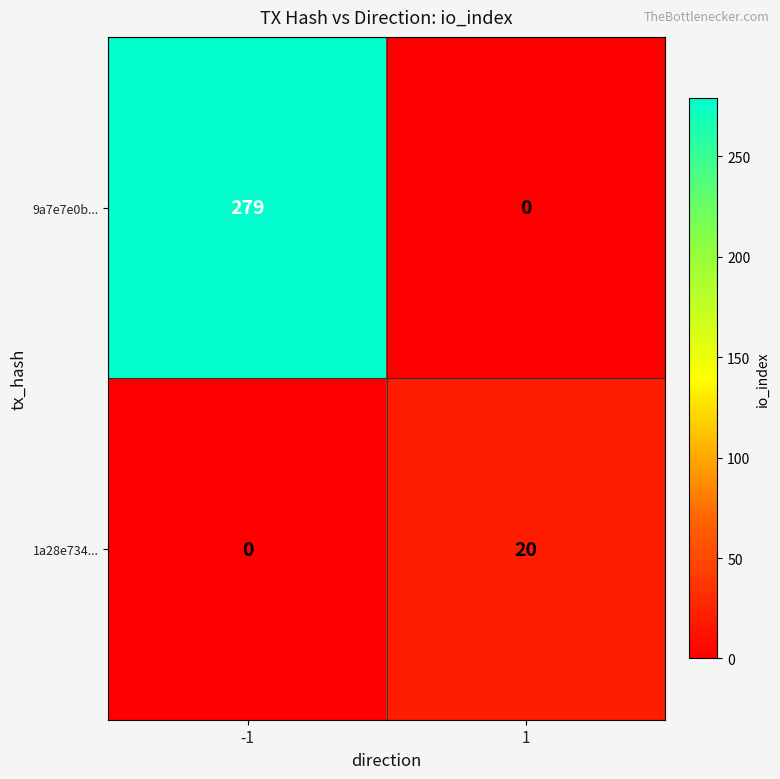

What is the average value of the 1a28e734... series?

10